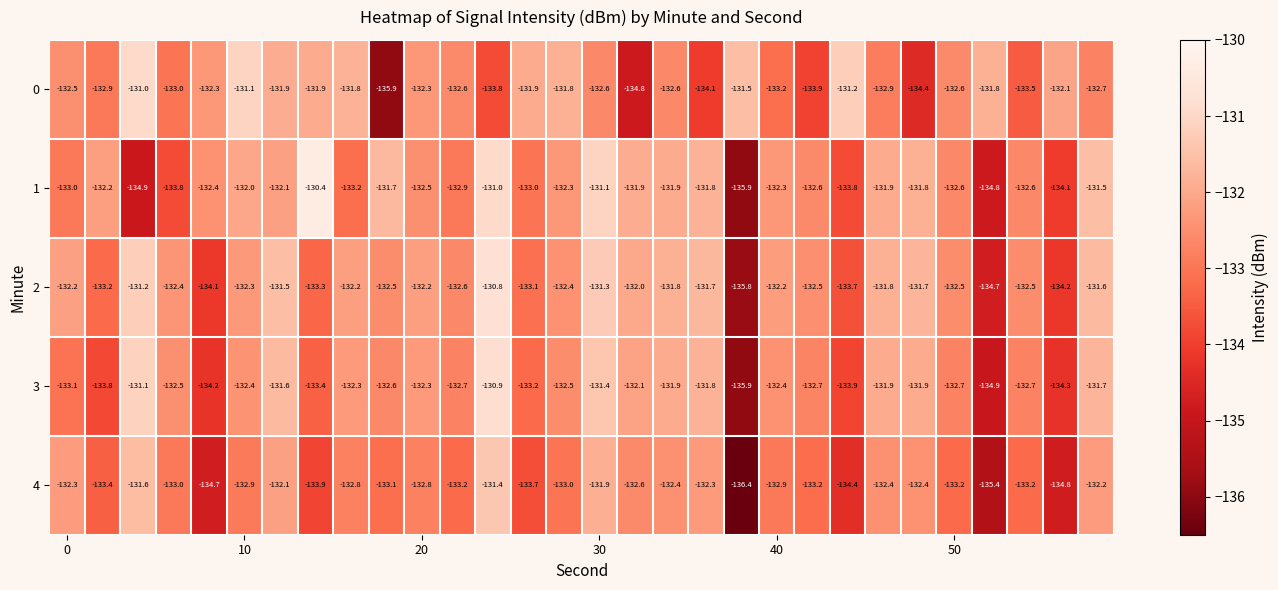

List the series in order of their peak value, highest first.

1, 2, 3, 0, 4